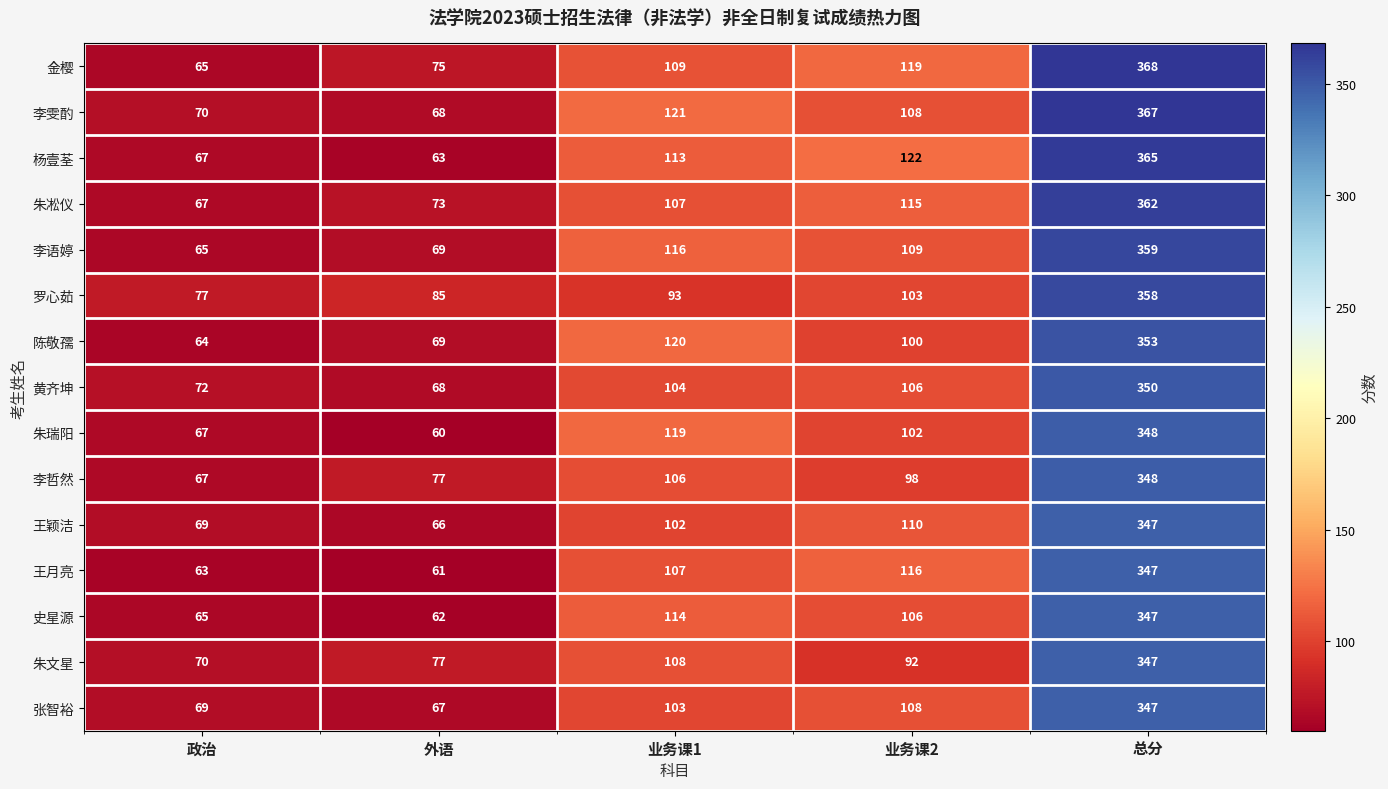

True or false: 王月亮 has a value of 107 at 业务课1.

True